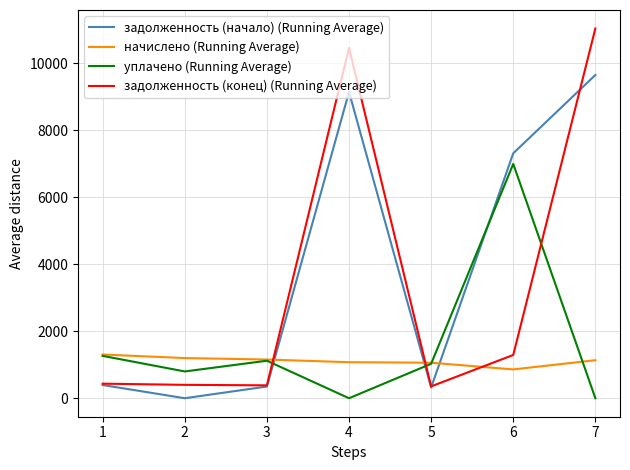

What is the maximum value for начислено (Running Average)?

1305.8